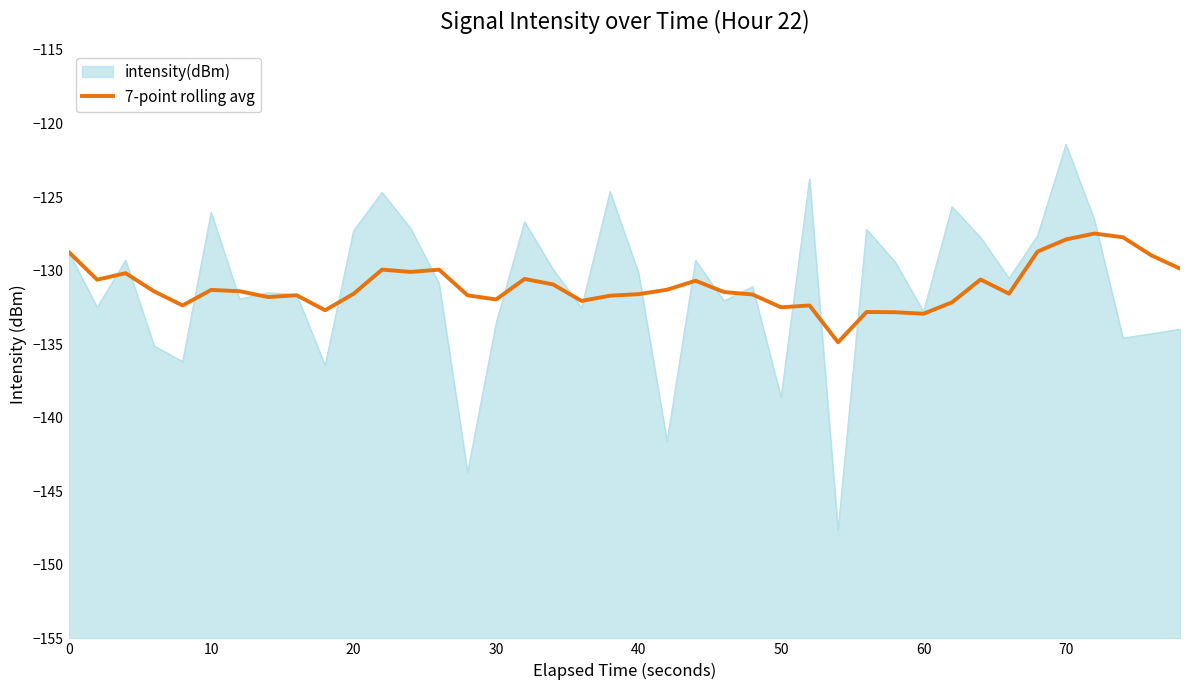

Does the chart have visible grid lines?

No